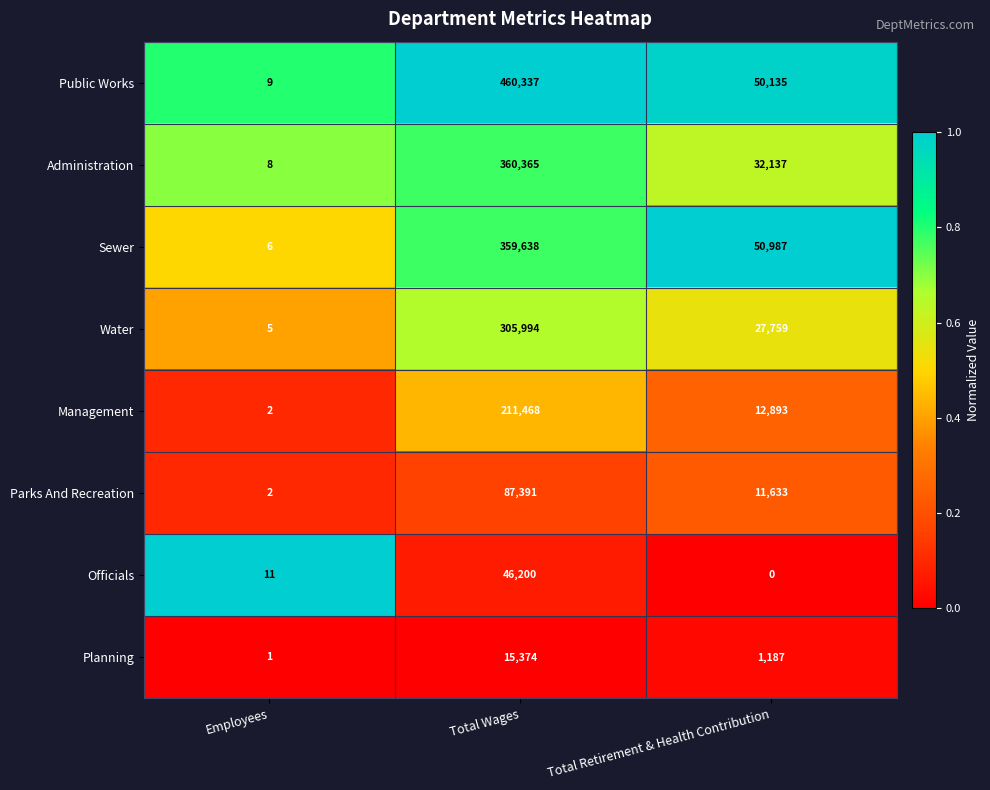

What is the average value of the Administration series?

130837